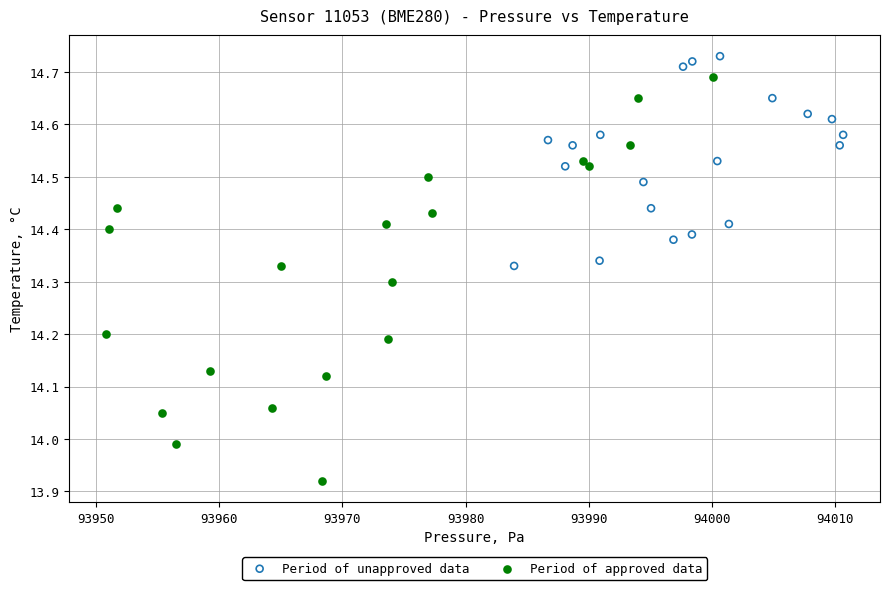

Which series contains the lowest Y value?

Period of approved data